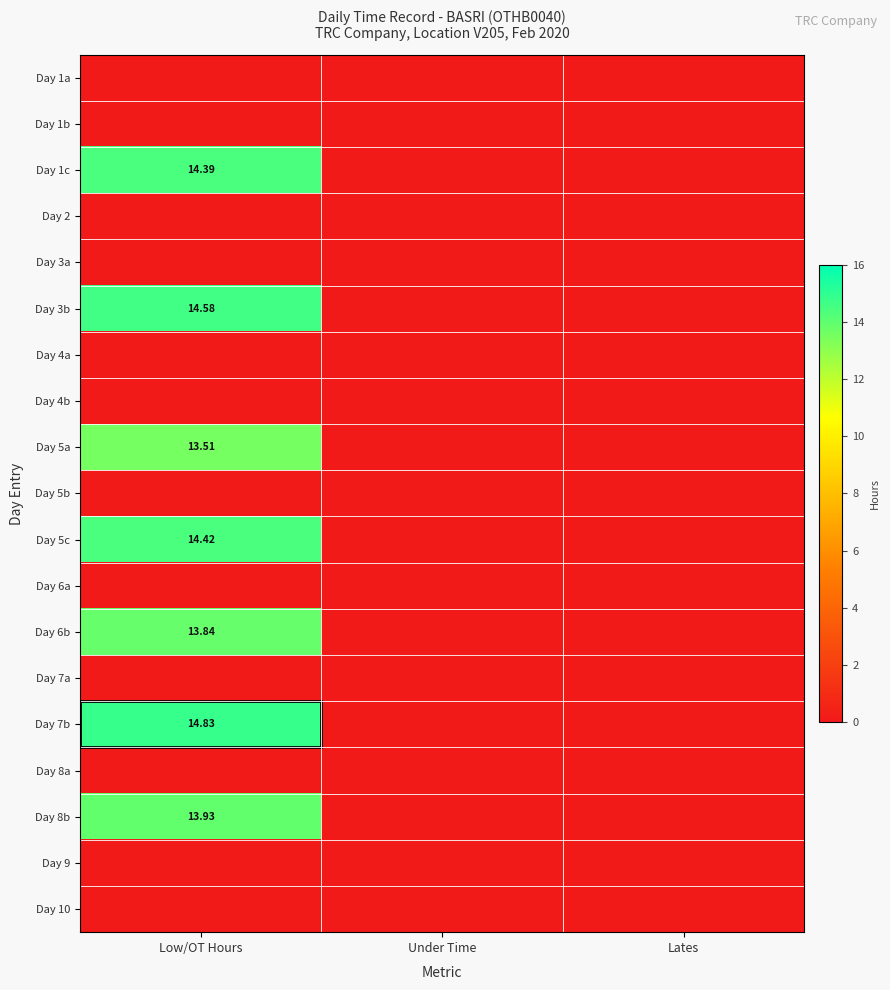

True or false: Day 2 has a value of 0.0 at Lates.

True